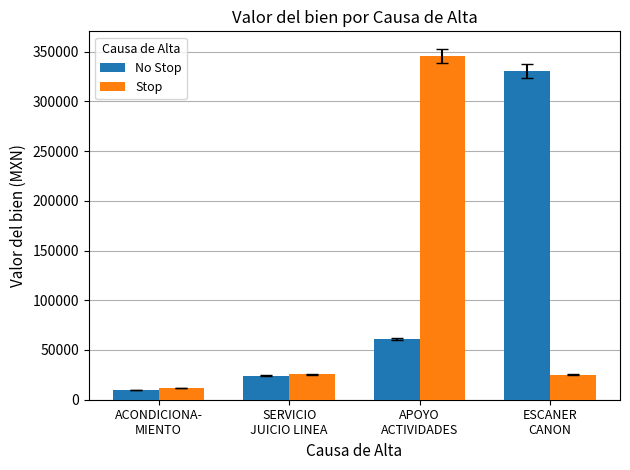

Are the bars grouped side by side (vs. stacked)?

Yes